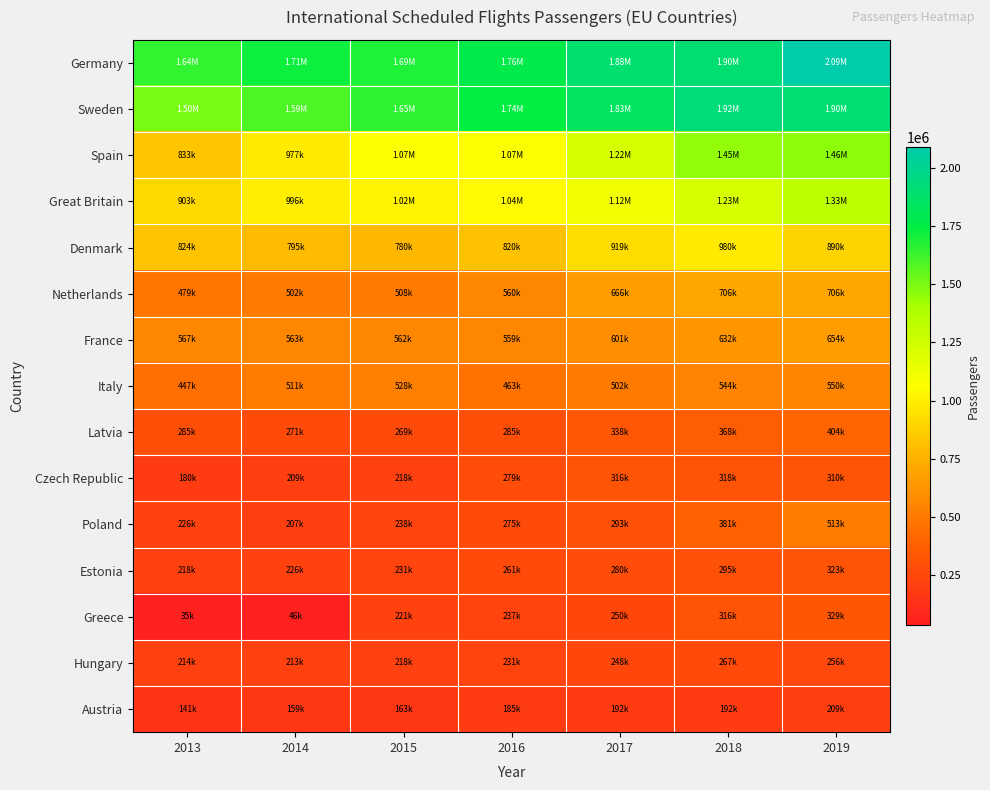

At how many categories does at least one series exceed 300831?

7